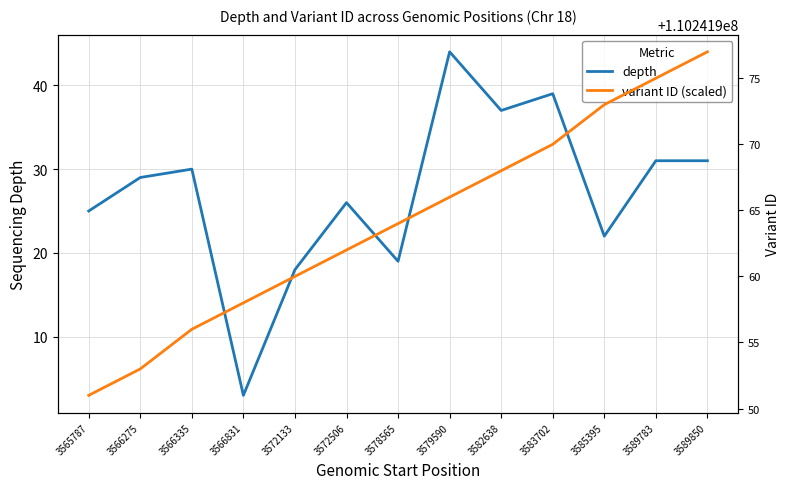

Which series has the largest total across all categories?

variant ID (scaled)